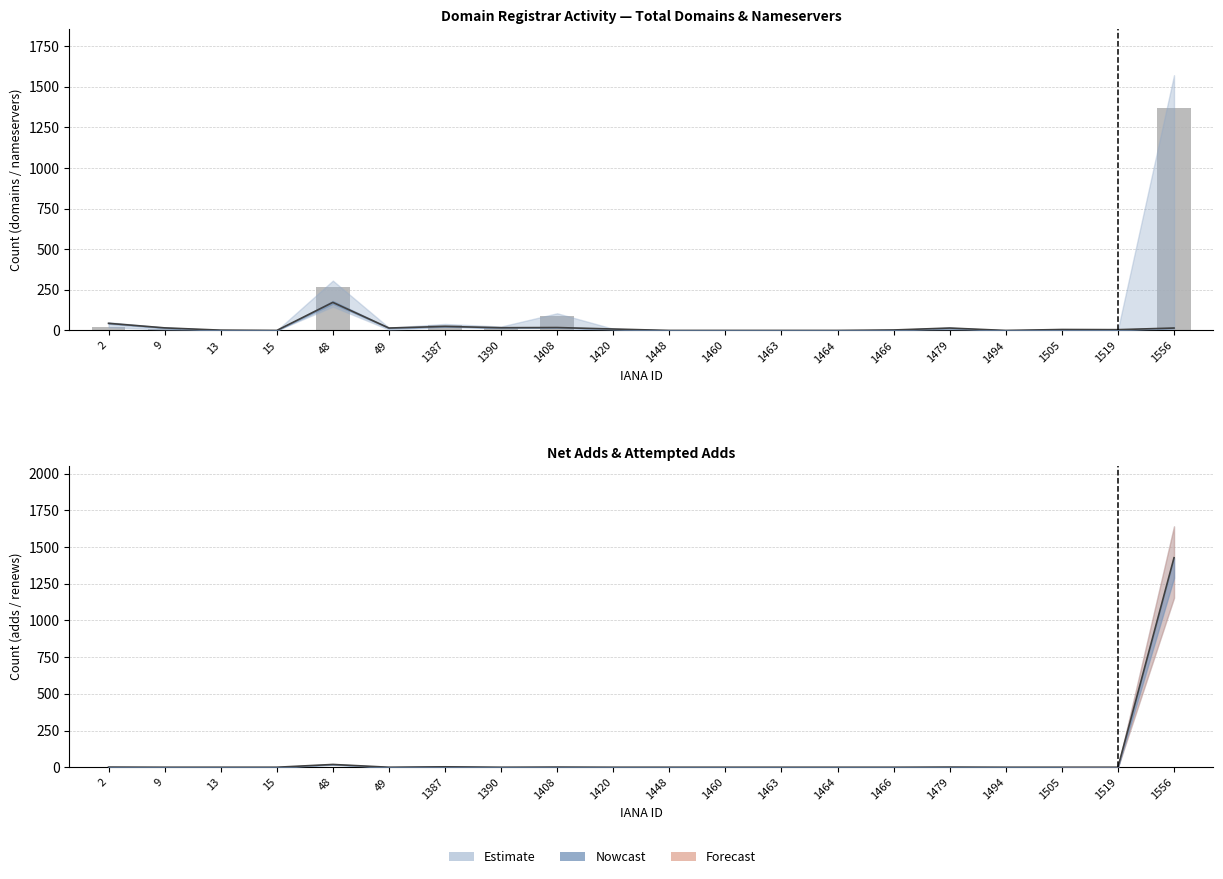

Which category has the lowest value in the attempted-adds series?

9